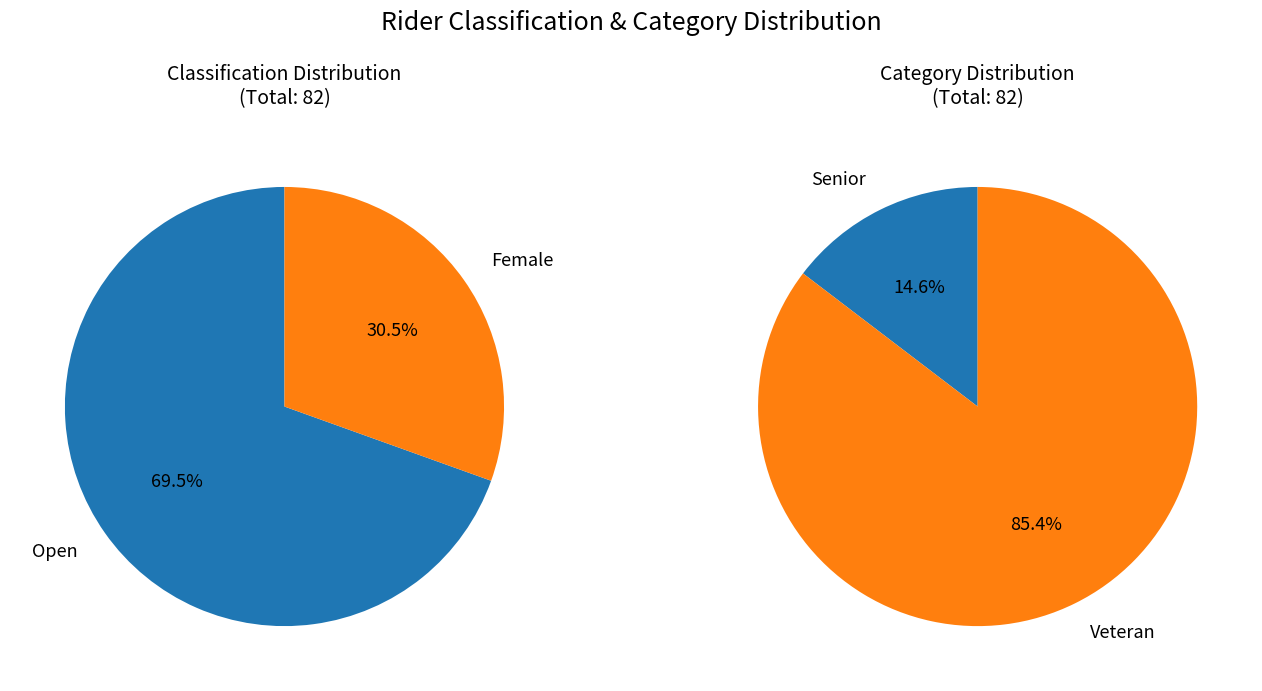

Do Female and Open together represent more than half of the pie?

Yes